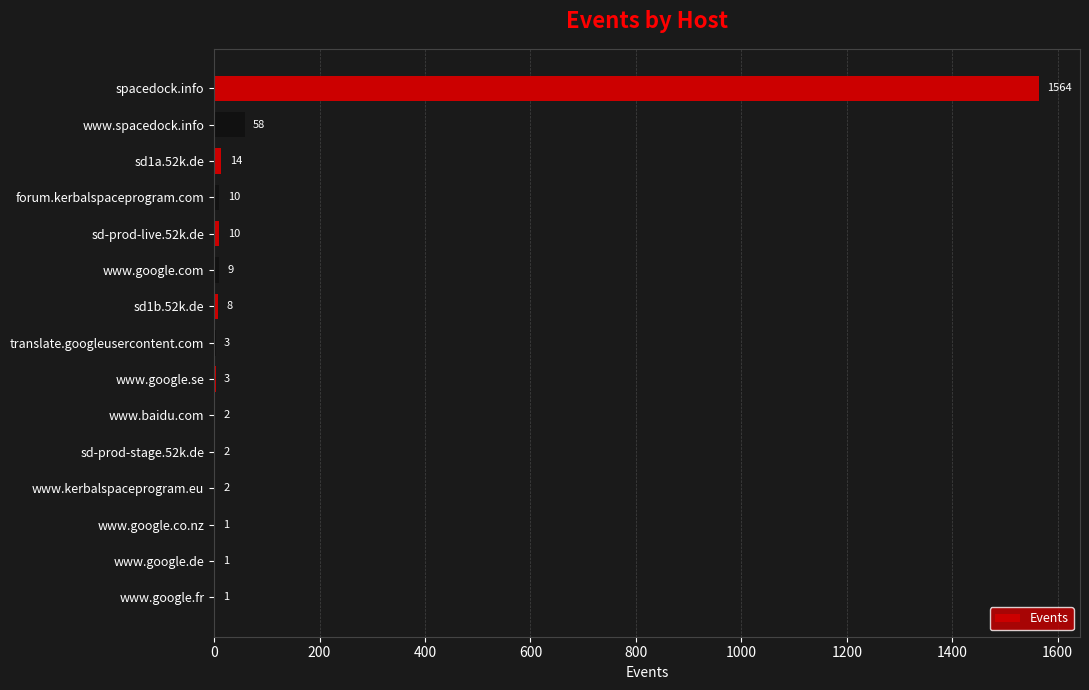

Which has a higher value, www.spacedock.info or www.google.de?

www.spacedock.info